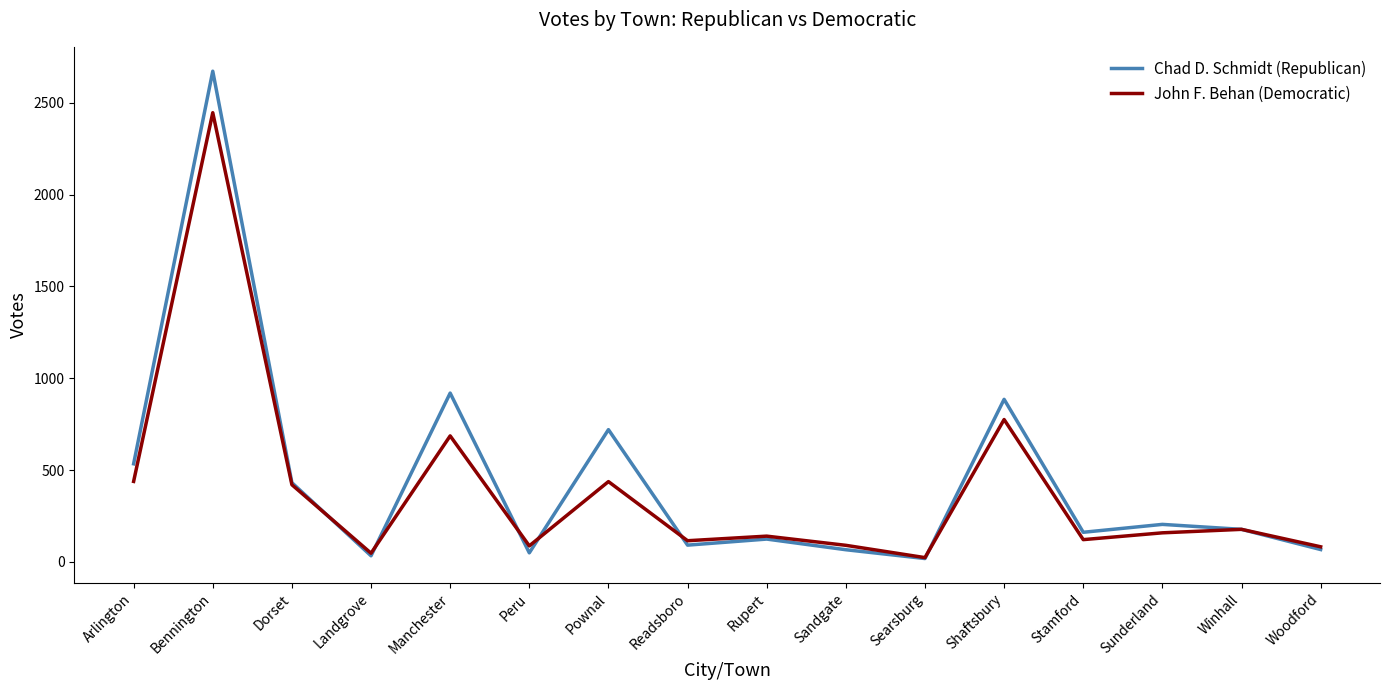

What are all the series names shown in the legend?

Chad D. Schmidt (Republican), John F. Behan (Democratic)